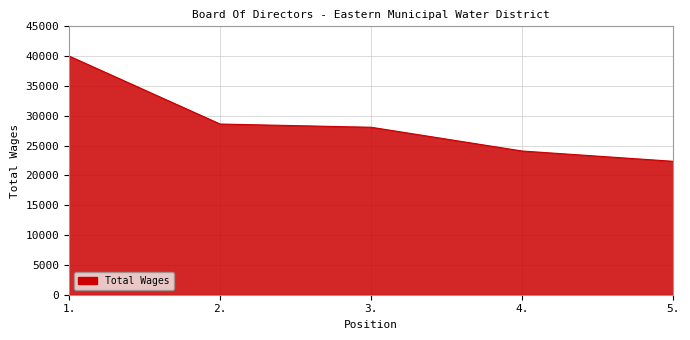

List the labels in order of value, smallest first.

5., 4., 3., 2., 1.